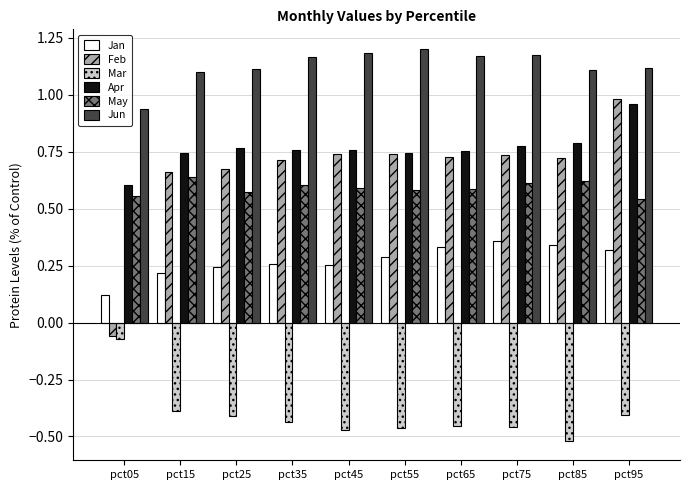

Is the value of Jun at pct85 greater than the value of Feb at pct65?

Yes